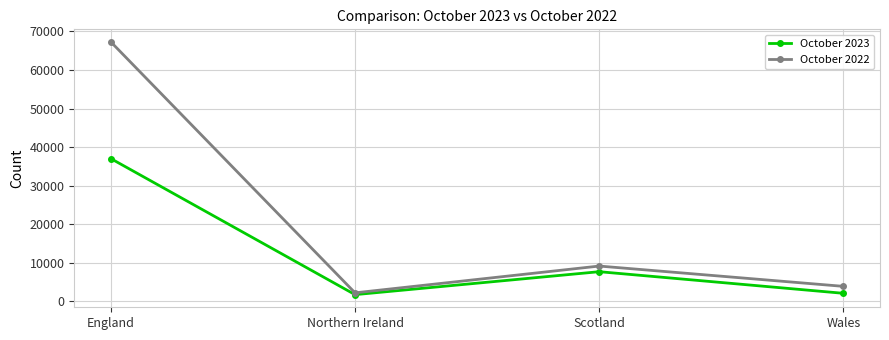

Read the October 2023 value at Scotland, to the nearest 50.

7700